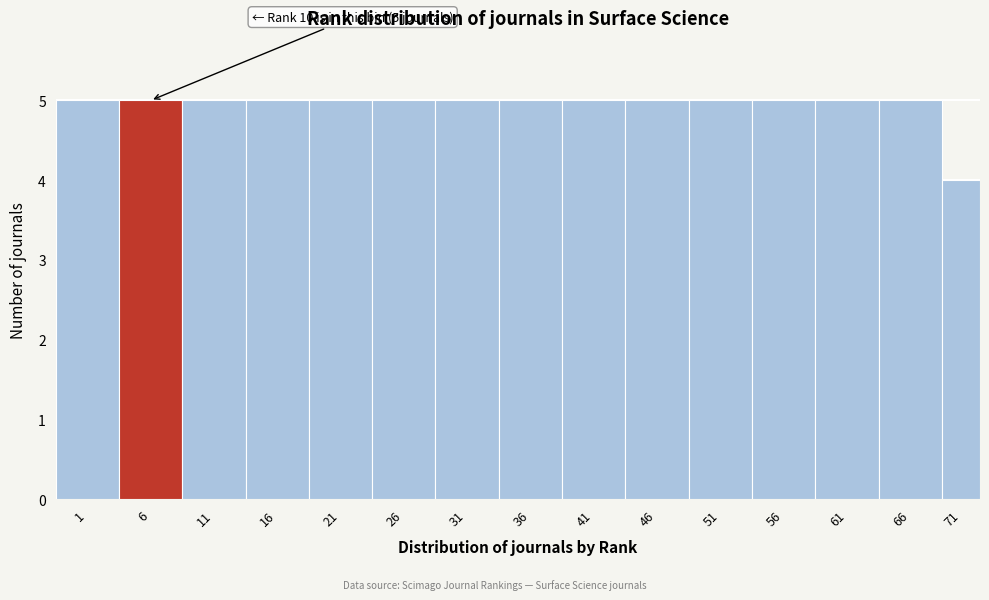

Reading left to right, list all the values displayed in this chart.

5	5	5	5	5	5	5	5	5	5	5	5	5	5	4